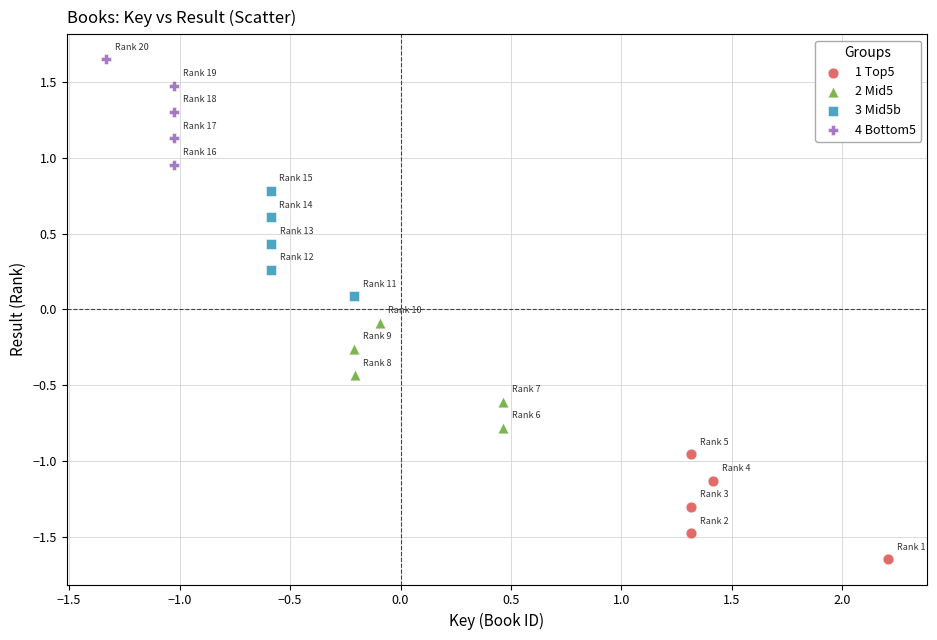

What are all the series names shown in the legend?

1 Top5, 2 Mid5, 3 Mid5b, 4 Bottom5